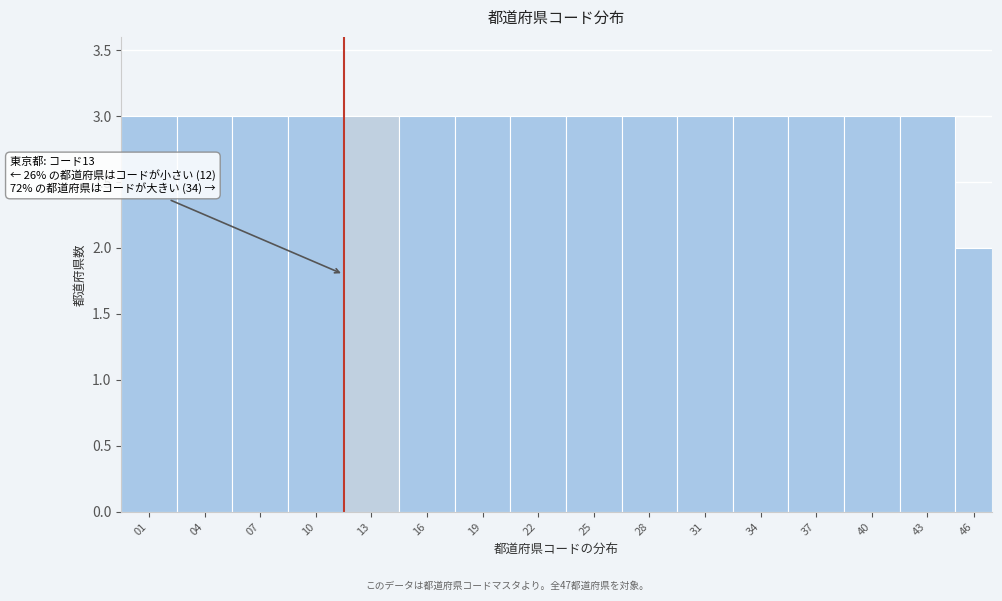

Reading right to left, list all the values displayed in this chart.

2	3	3	3	3	3	3	3	3	3	3	3	3	3	3	3